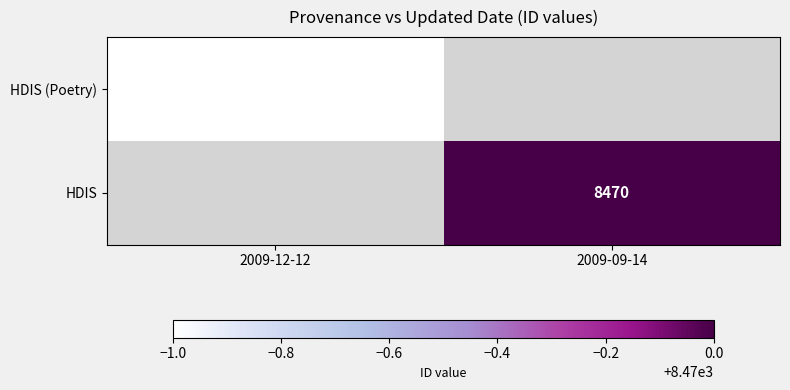

At how many categories does at least one series exceed 8469?

1